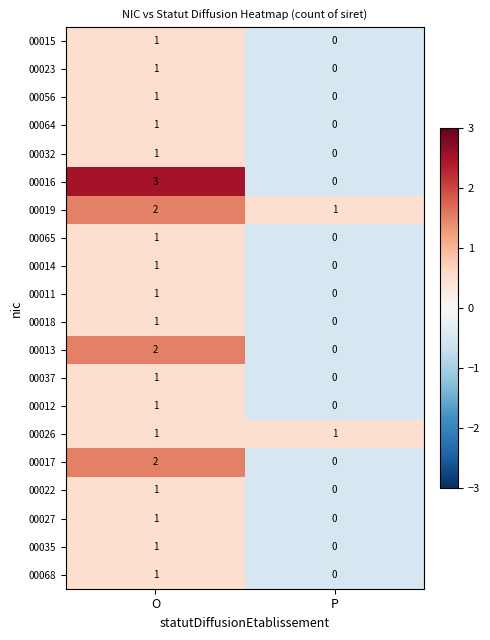

Is it true that 00014 equals 2 at O?

False